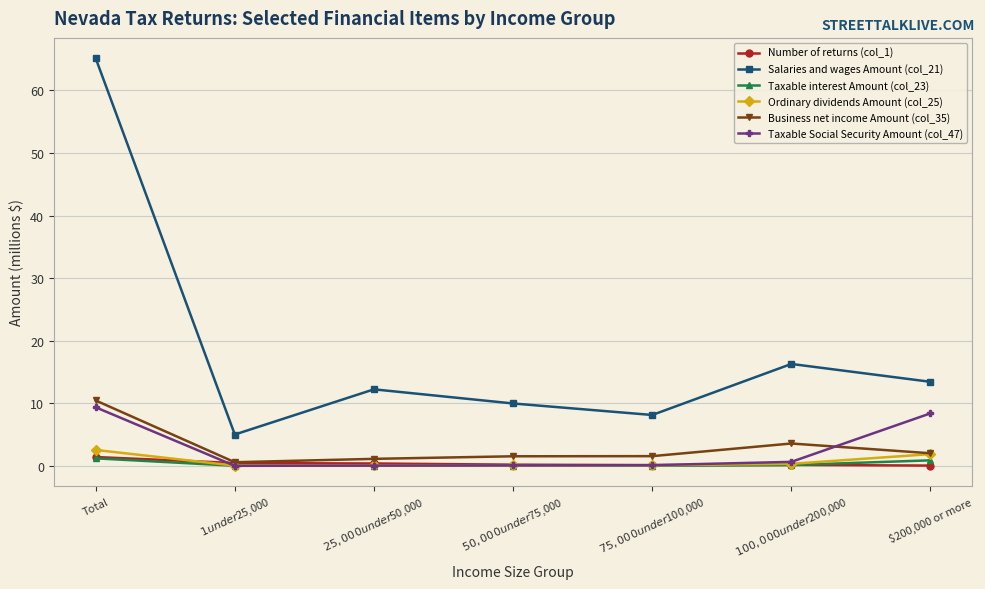

How many data points does each series have?

7